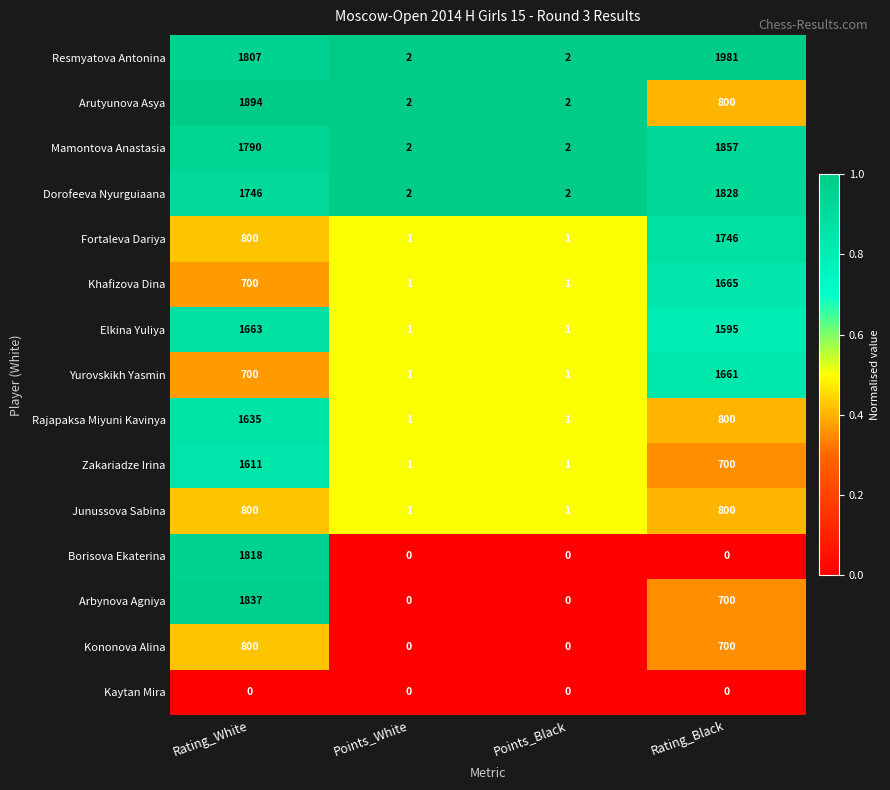

The value of Resmyatova Antonina at Points_Black is 1. True or false?

False